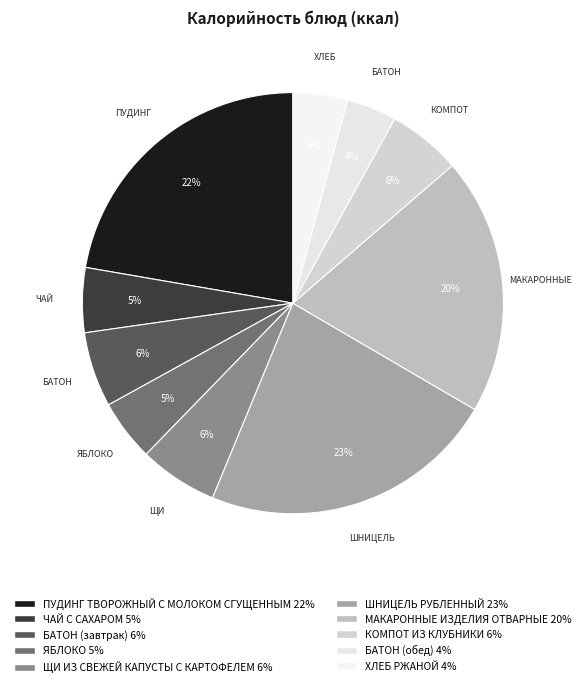

Is it true that КОМПОТ ИЗ КЛУБНИКИ is 1% of the pie?

False